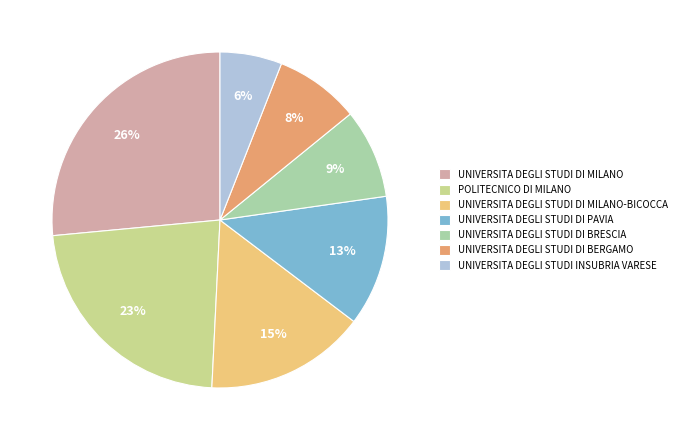

Combined, do UNIVERSITA DEGLI STUDI DI BERGAMO and UNIVERSITA DEGLI STUDI DI MILANO-BICOCCA account for over 50%?

No